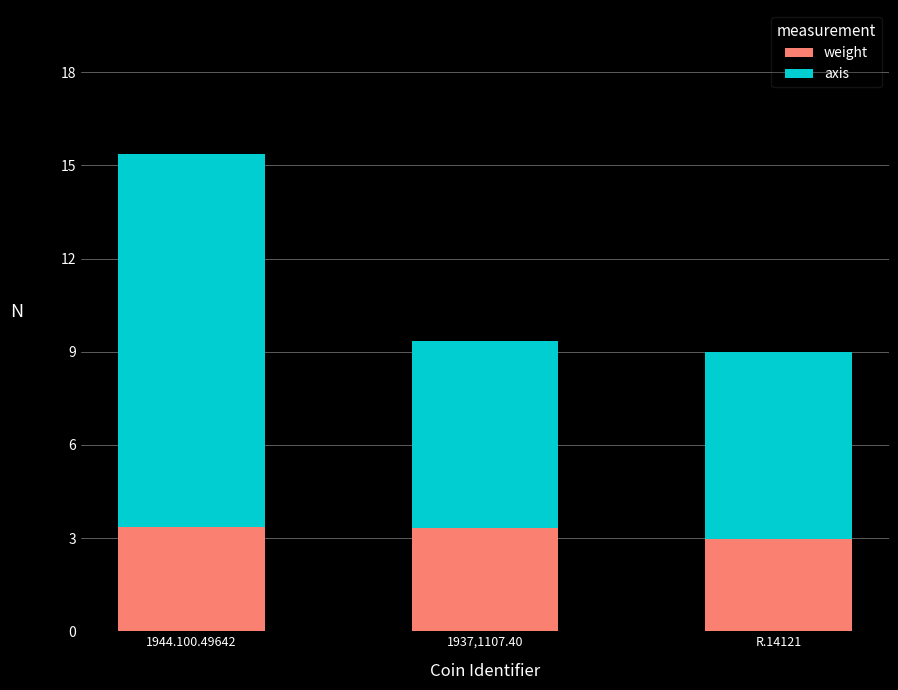

What value does the weight series have at R.14121?

3.0